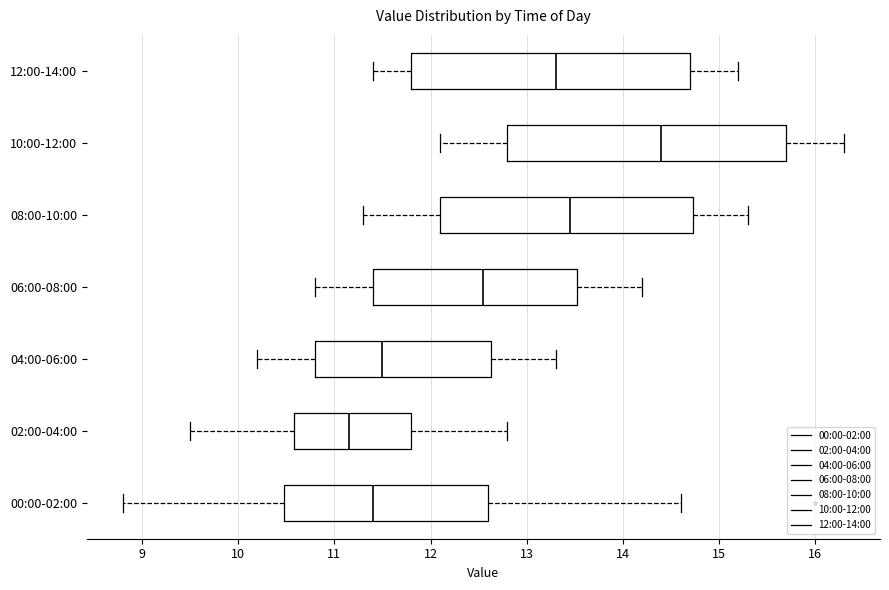

Which box's median line is the furthest to the left?

02:00-04:00